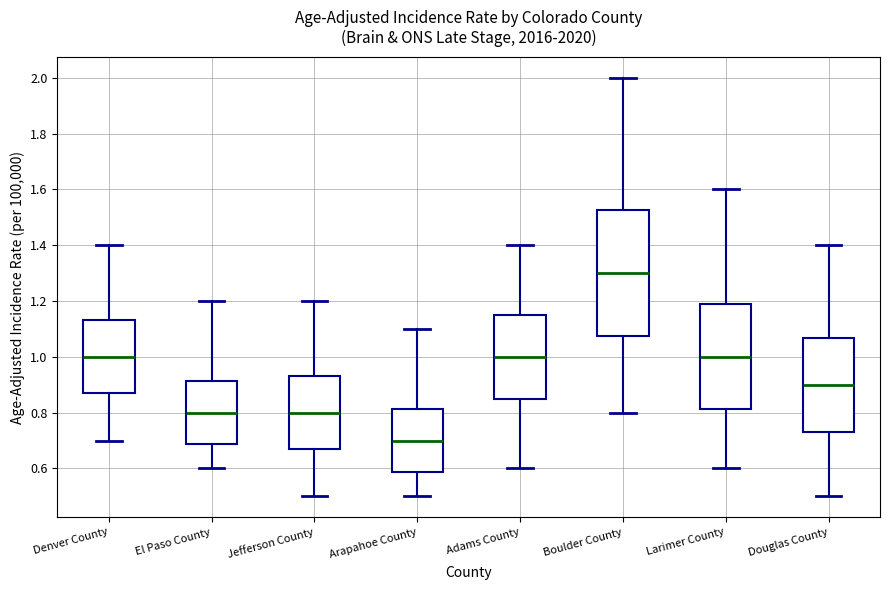

Reading left to right, transcribe this box plot: for each box, give where its median line is, the range the box spans, and where its two whiskers end, as read against the y-axis. The values are not printed on the chart, so give them approximately, as read against the axis.

Denver County: median 1.00, box 0.86 to 1.14, whiskers 0.70 to 1.40
El Paso County: median 0.80, box 0.68 to 0.92, whiskers 0.60 to 1.20
Jefferson County: median 0.80, box 0.66 to 0.94, whiskers 0.50 to 1.20
Arapahoe County: median 0.70, box 0.58 to 0.82, whiskers 0.50 to 1.10
Adams County: median 1.00, box 0.86 to 1.16, whiskers 0.60 to 1.40
Boulder County: median 1.30, box 1.08 to 1.52, whiskers 0.80 to 2.00
Larimer County: median 1.00, box 0.82 to 1.18, whiskers 0.60 to 1.60
Douglas County: median 0.90, box 0.74 to 1.06, whiskers 0.50 to 1.40